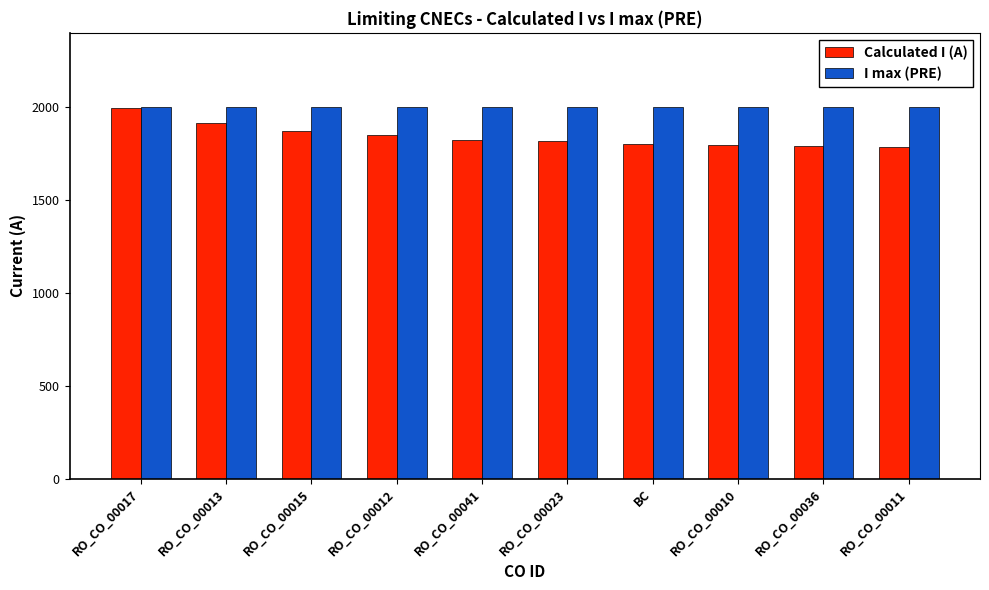

What is the spread (max minus min) of values at BC?

201